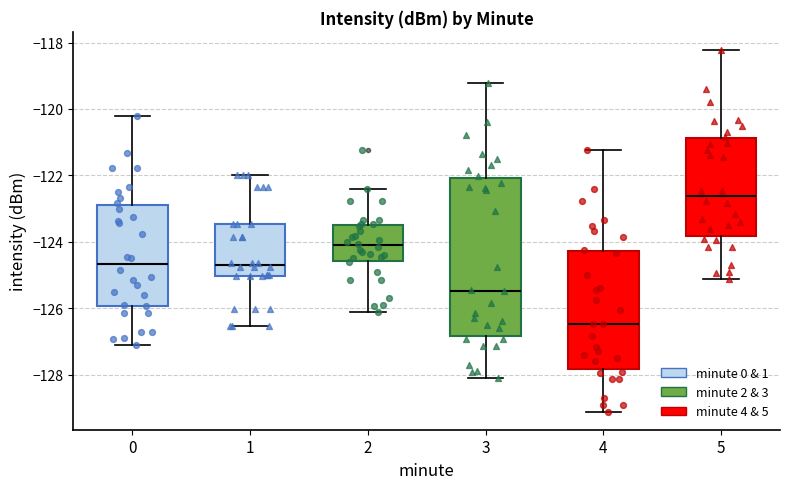

Where does the upper whisker of the box at x = 0 end on the y-axis? The values are not printed on the chart, so give them approximately, as read against the axis.

-120.2